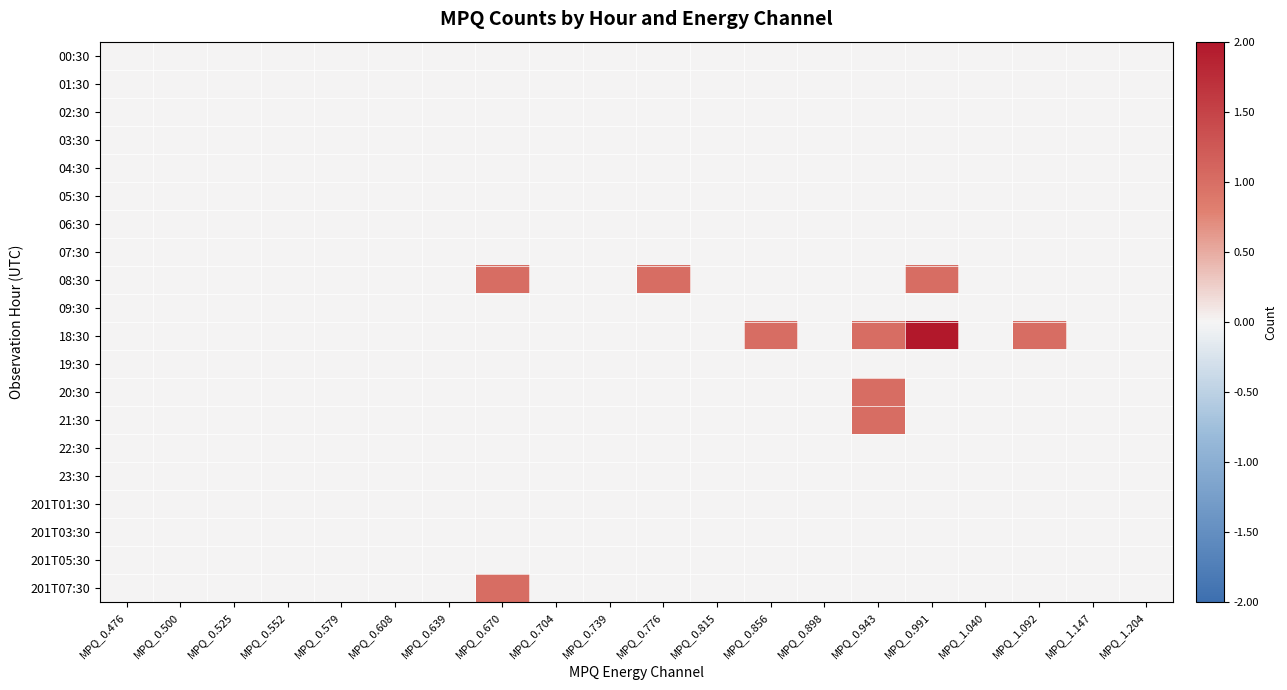

Which series changed the most between MPQ_0.739 and MPQ_0.776?

08:30